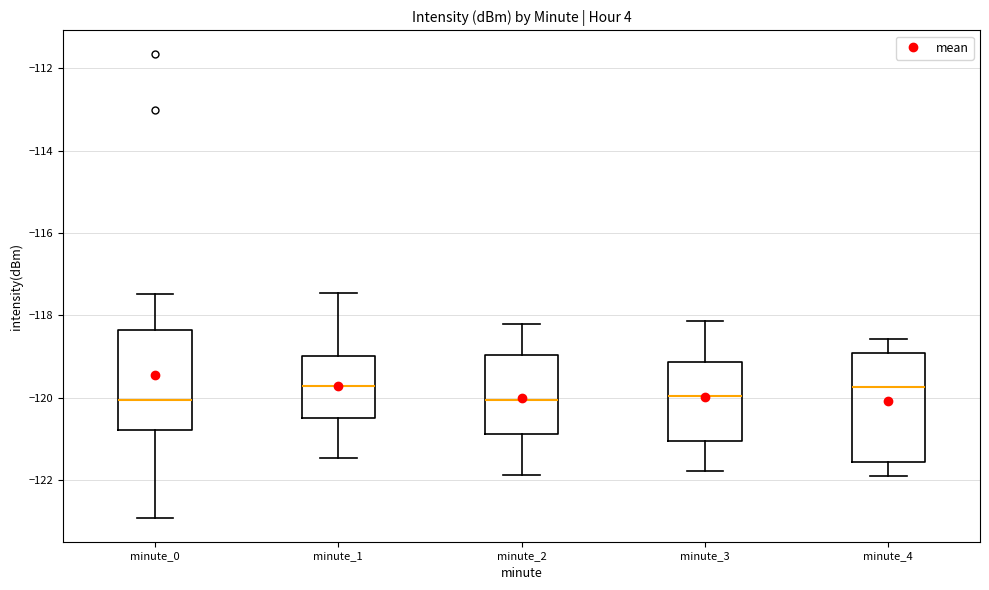

Reading left to right, read every box against the y-axis: the position of its median line, the range the box covers, and the ends of its whiskers. The values are not printed on the chart, so give them approximately, as read against the axis.

minute_0: median -120.0, box -120.8 to -118.4, whiskers -123.0 to -117.4
minute_1: median -119.8, box -120.4 to -119.0, whiskers -121.4 to -117.4
minute_2: median -120.0, box -120.8 to -119.0, whiskers -121.8 to -118.2
minute_3: median -120.0, box -121.0 to -119.2, whiskers -121.8 to -118.2
minute_4: median -119.8, box -121.6 to -119.0, whiskers -122.0 to -118.6